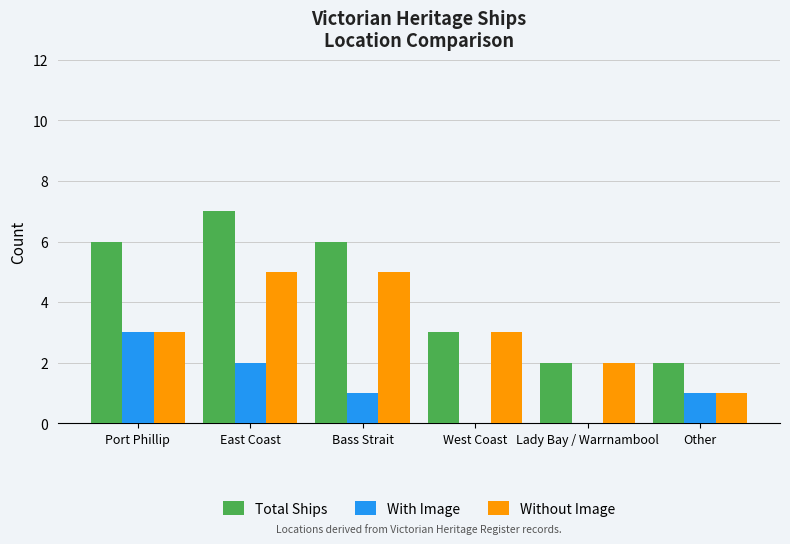

What is the spread (max minus min) of values at West Coast?

3